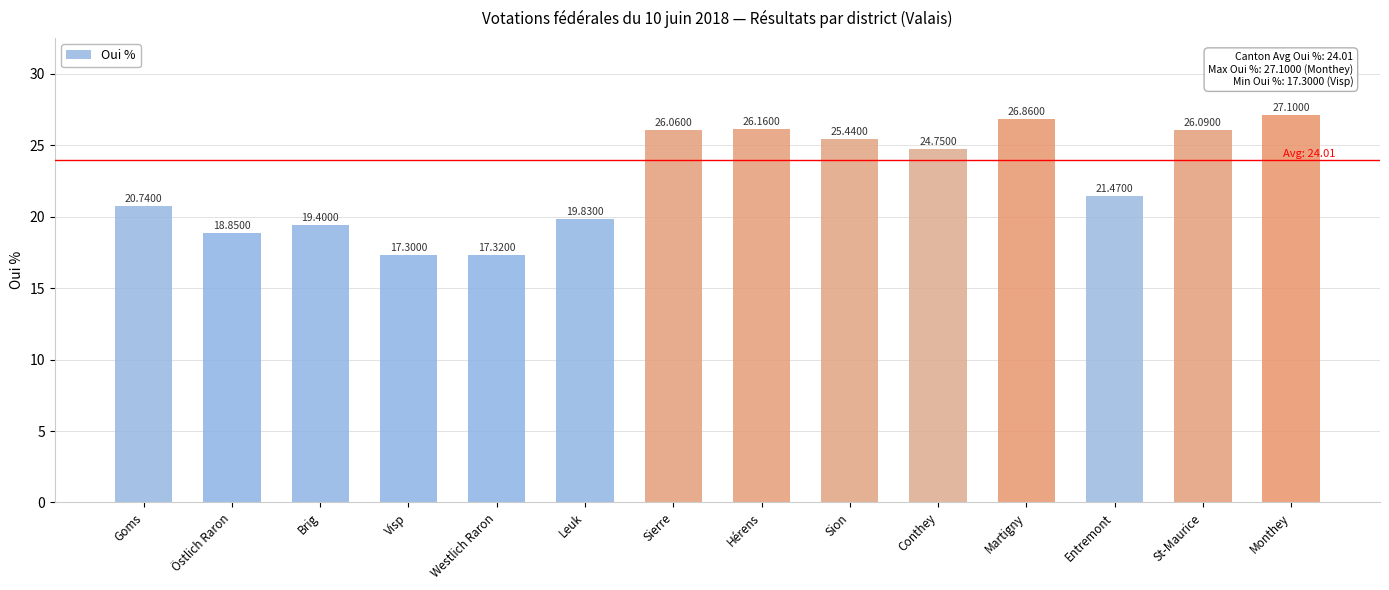

What is the ratio of the value at Monthey to the value at Brig?

1.4